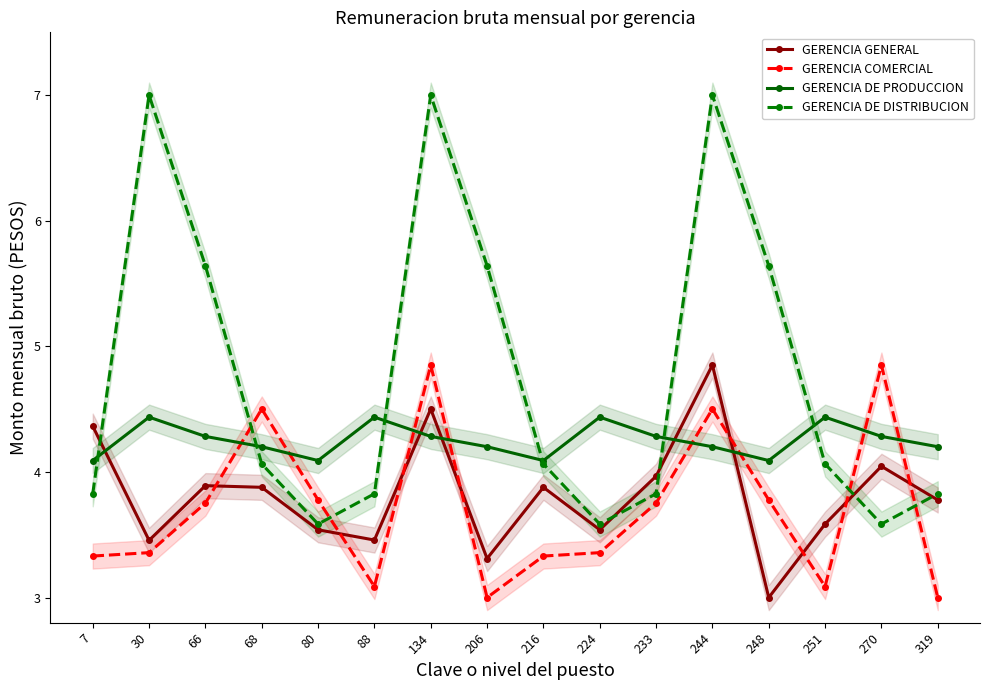

Where is GERENCIA DE PRODUCCION nearest to the value 4?

7